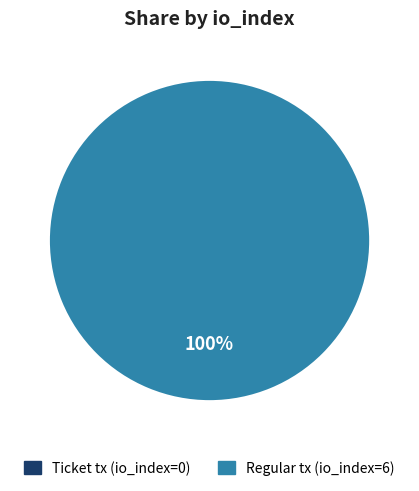

Rank the categories by value from lowest to highest.

Ticket (io_index=0), Regular (io_index=6)